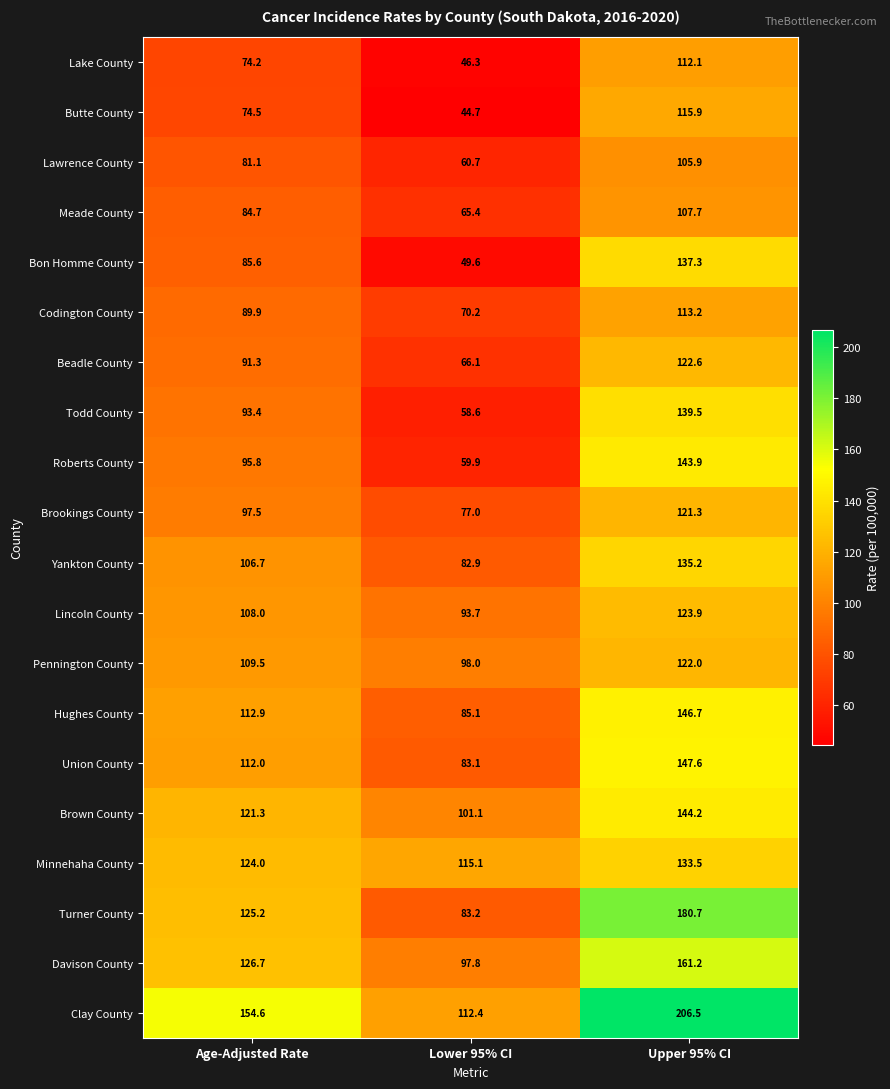

What is the total value across all series at Age-Adjusted Rate?

2068.9